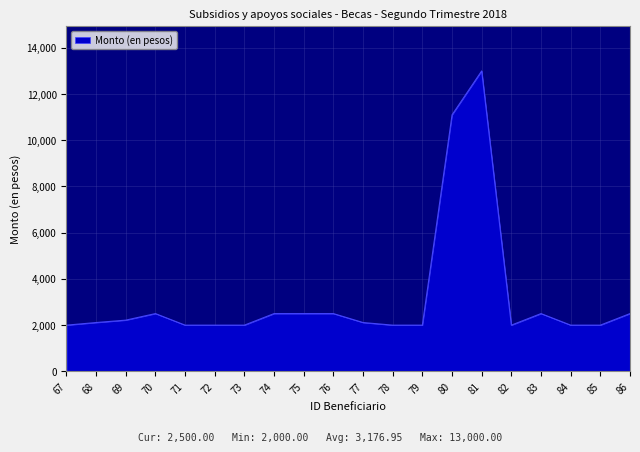

What is the maximum value shown in the chart?

13000.0